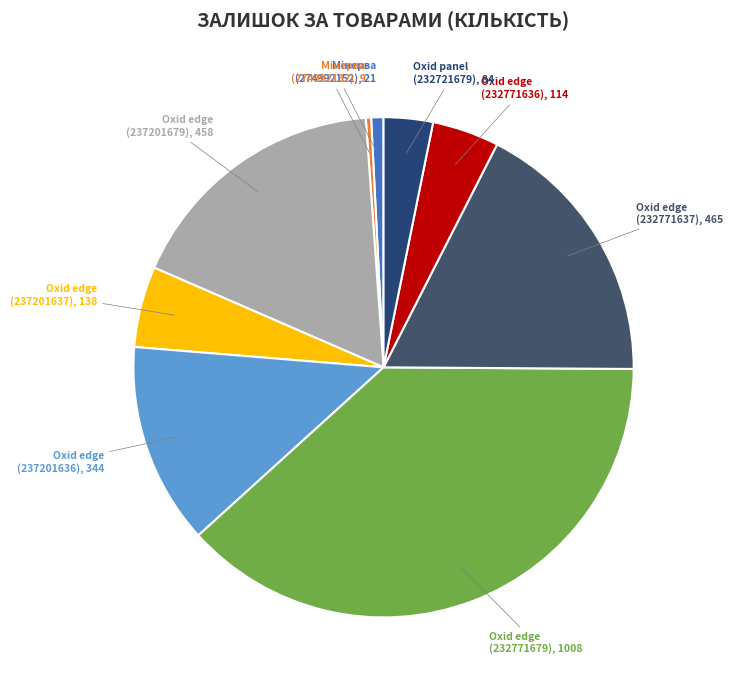

Is the sum of Oxid edge (237201637) and Oxid edge (237201636) greater than half?

No